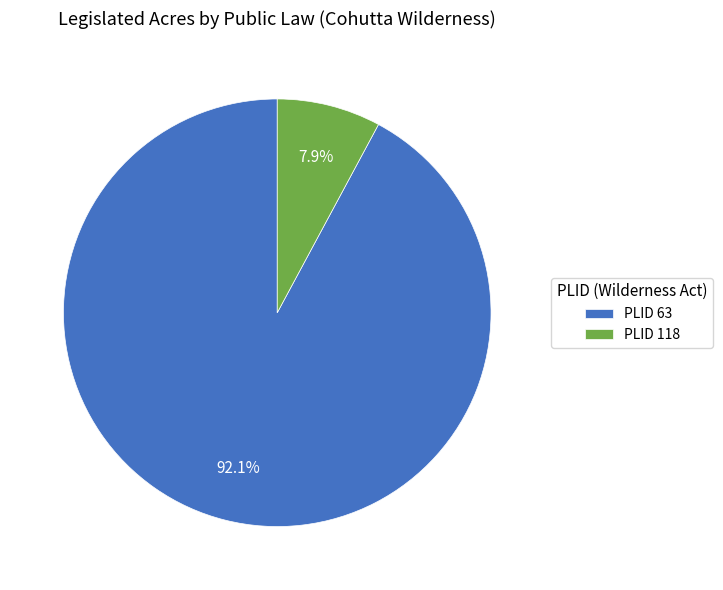

Which has a higher value, PLID 63 or PLID 118?

PLID 63